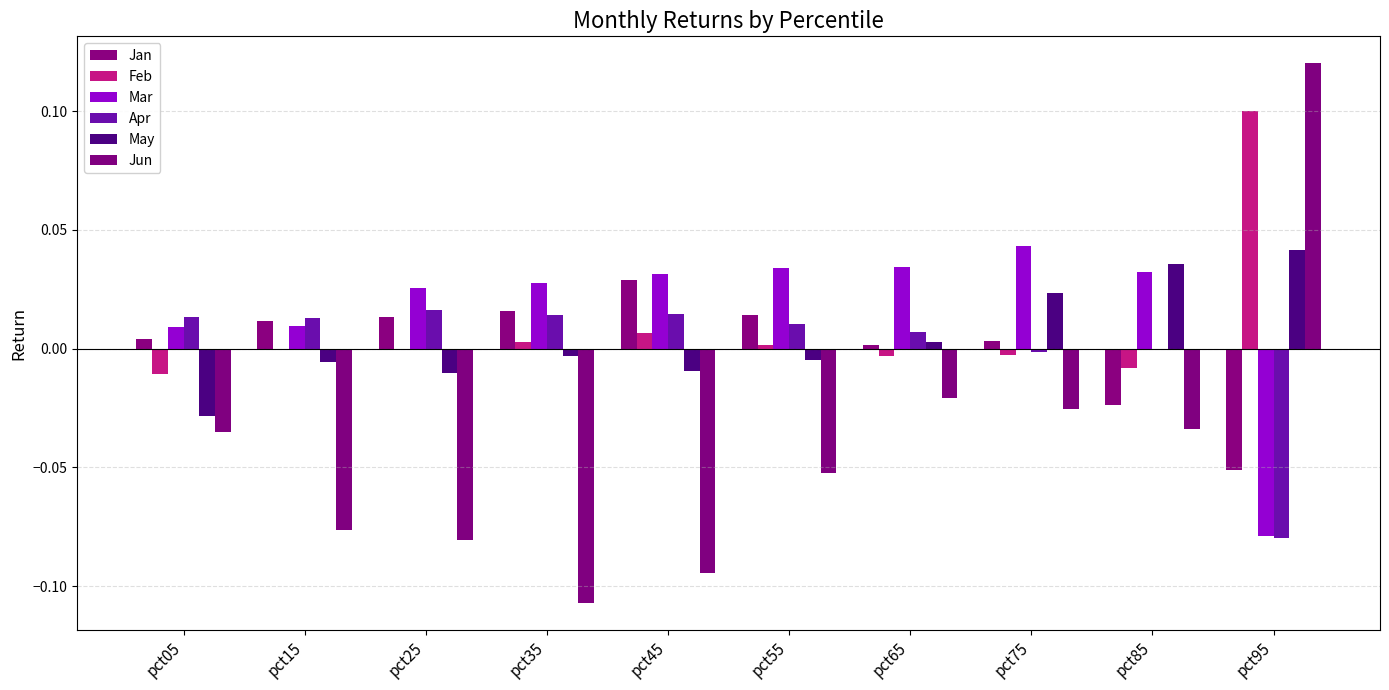

The value of Feb at pct25 is -0.0. True or false?

True